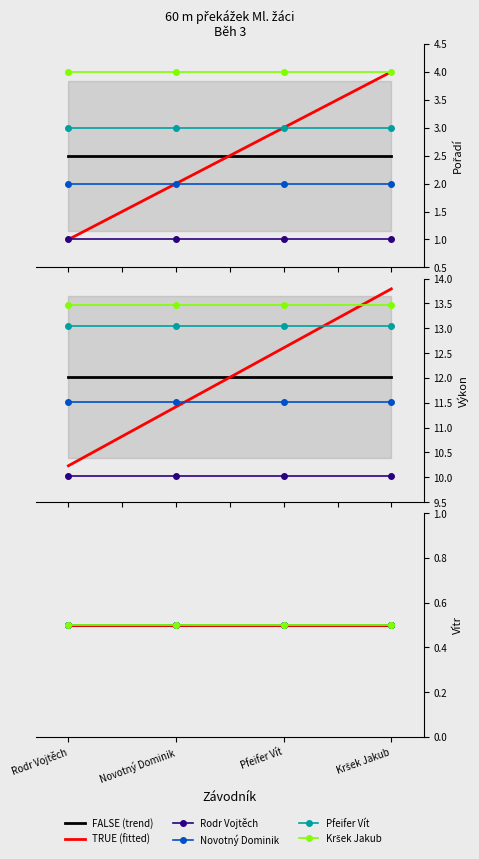

True or false: Výkon and Pořadí intersect in this chart.

False